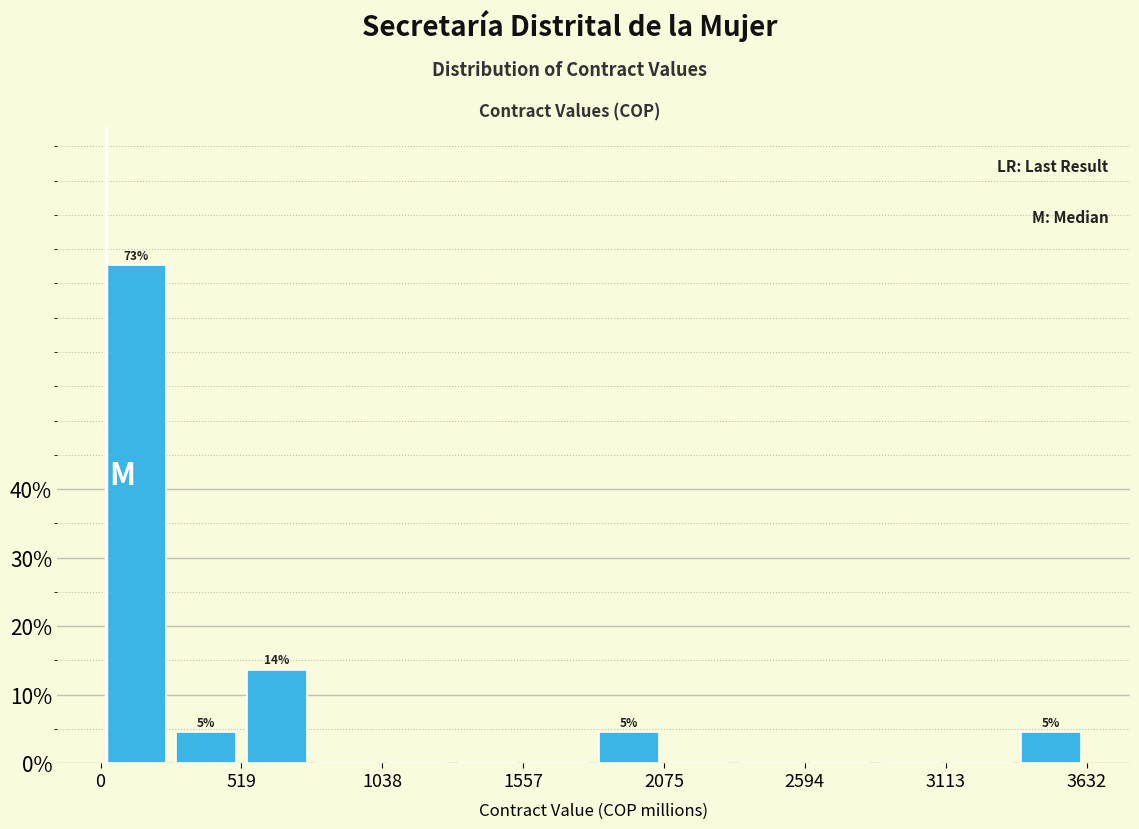

Around what value on the x-axis is the tallest bar? Give the approximate position of its centre, as read against the axis.

100